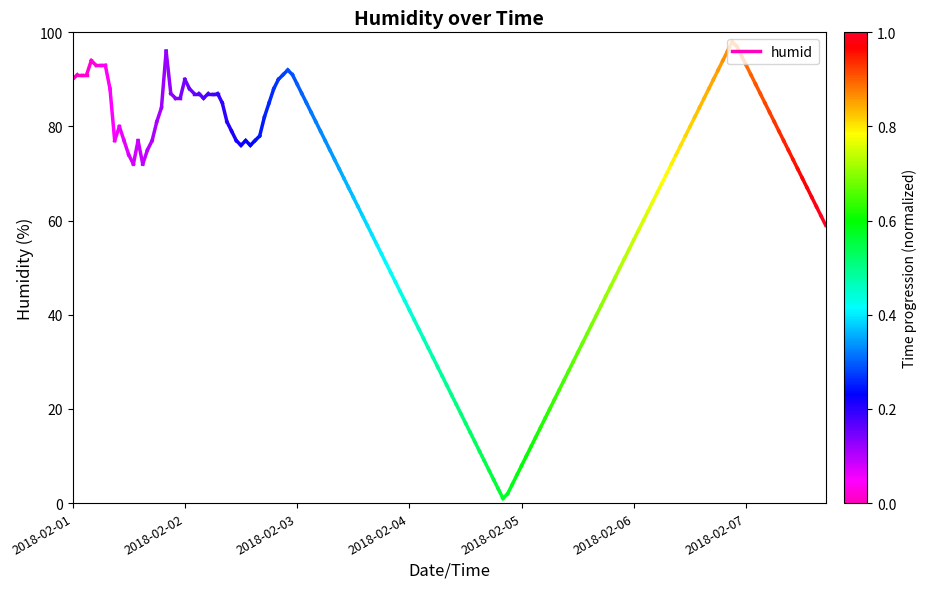

What is the change in value from 2018-02-01 to 2018-02-02?

+1